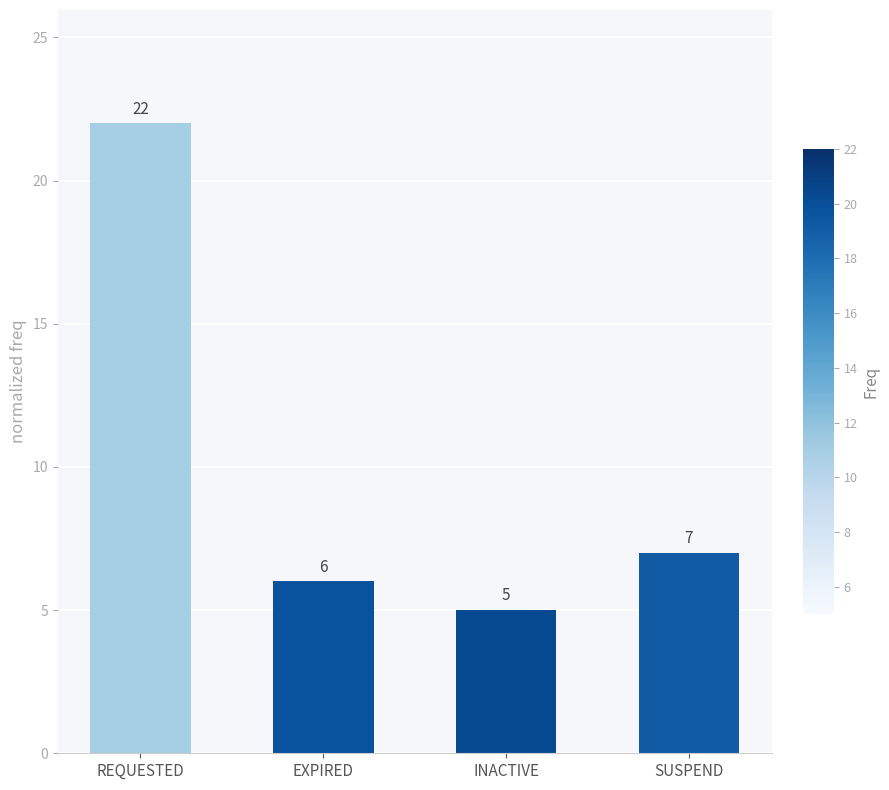

The value at INACTIVE is 3. True or false?

False